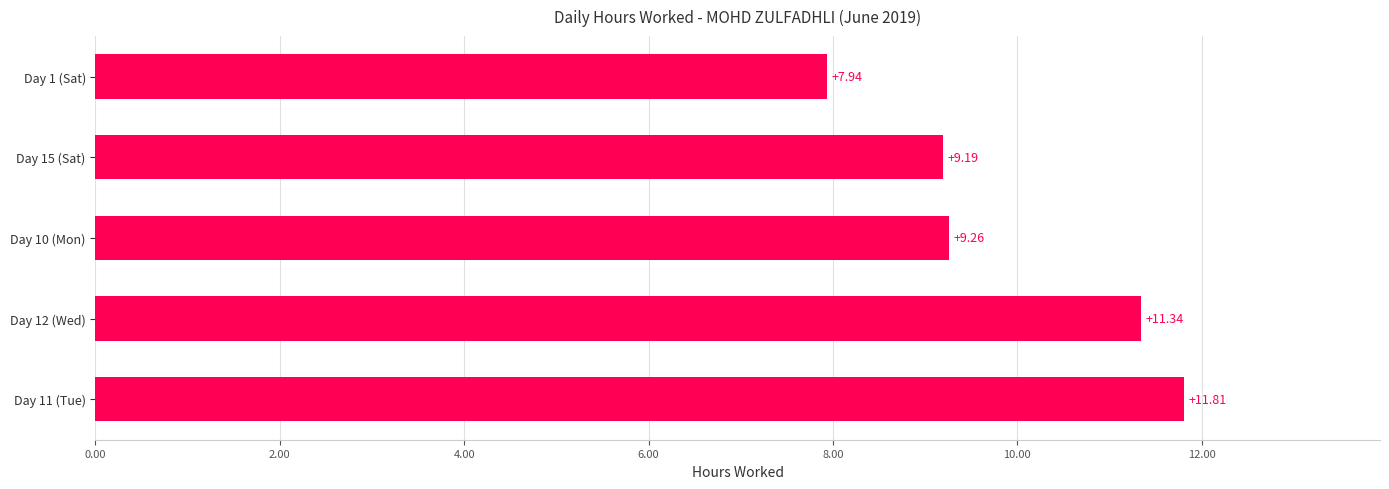

Approximately how many times larger is the value at Day 1 (Sat) compared to Day 10 (Mon)?

0.9